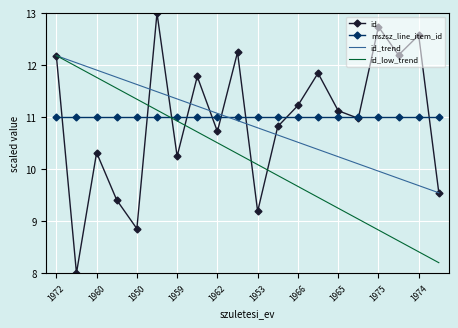

Does the chart display data point markers on the line(s)?

Yes